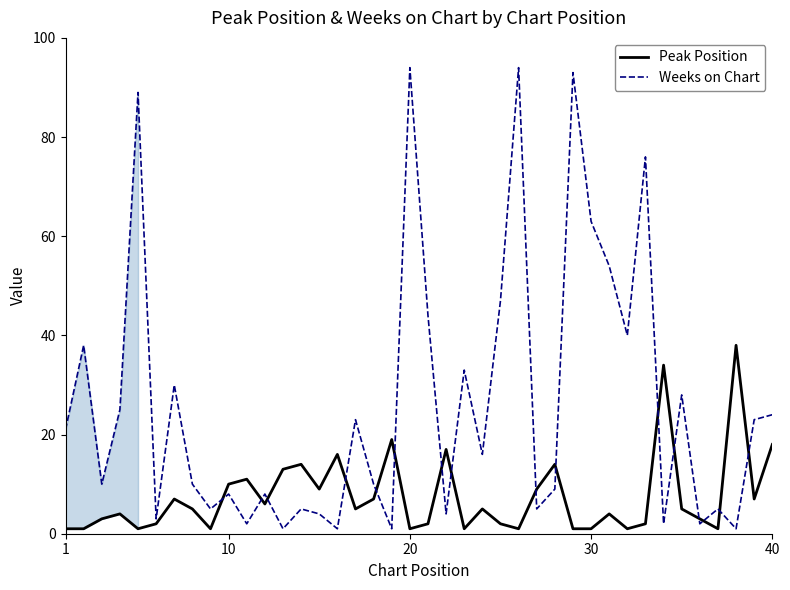

True or false: Peak Position has more than 0 points higher than both neighbors.

True